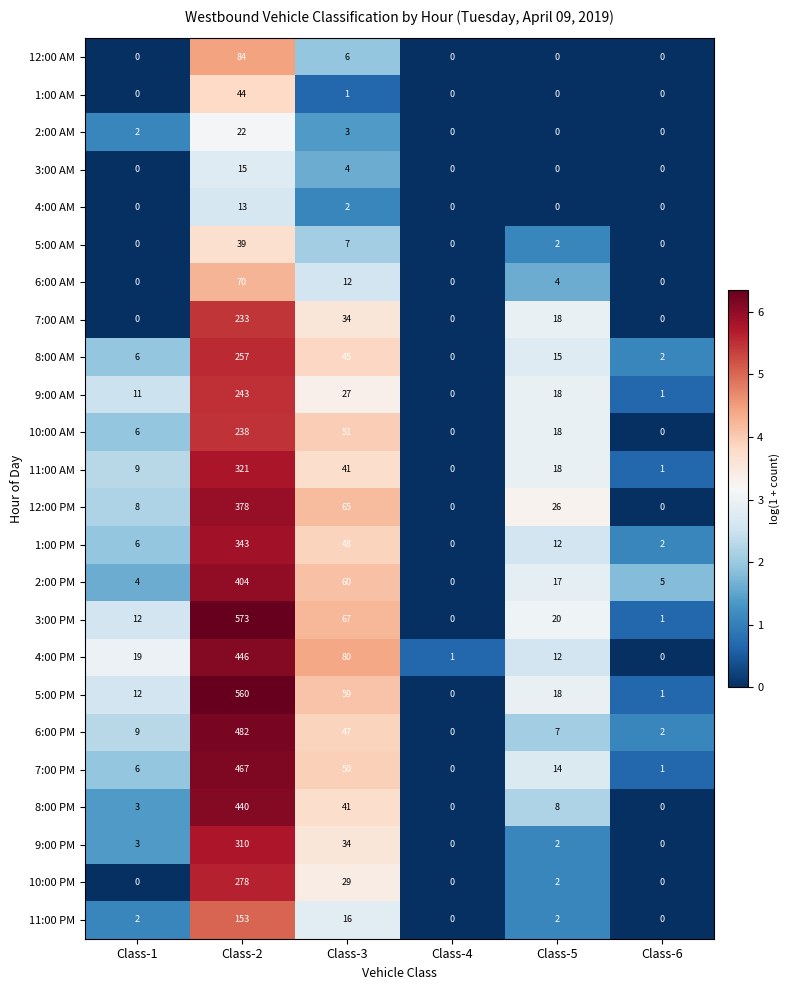

Is the value of 4:00 AM at Class-2 greater than the value of 9:00 PM at Class-2?

No